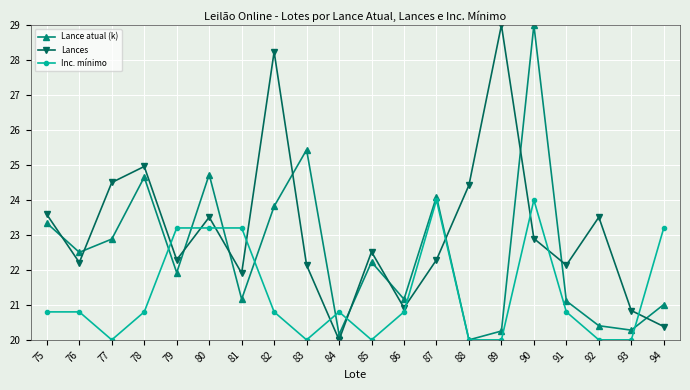

At 90, list the series in order from largest to smallest.

Lance atual (k), Inc. mínimo, Lances